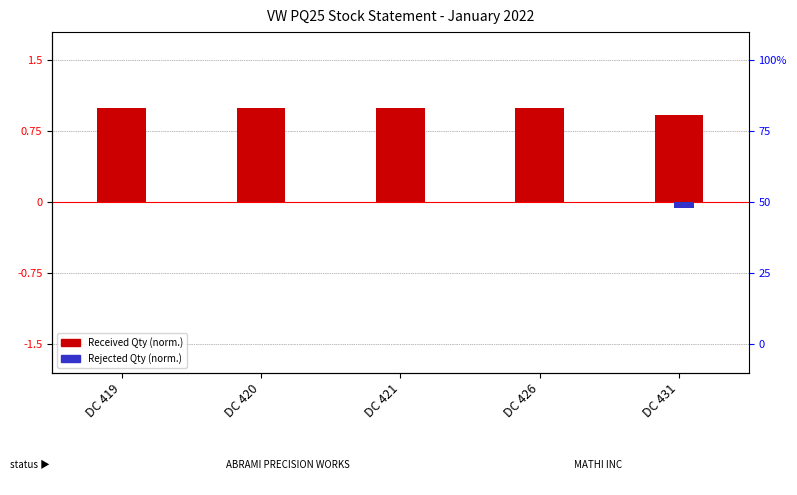

What is the value of the Received Qty (normalized) bar at the 5th from the left?

0.9